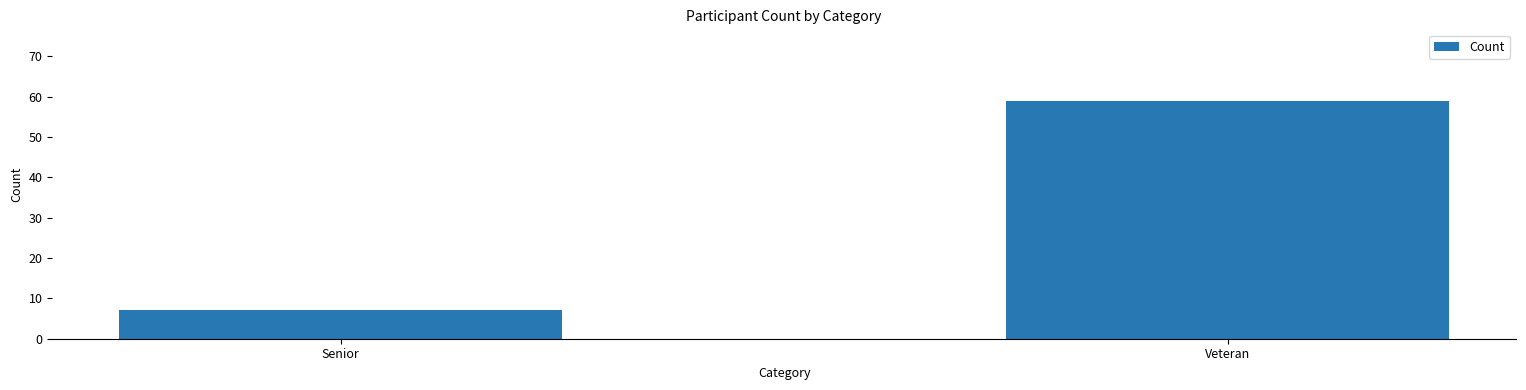

At which category does the chart reach its minimum across all series?

Senior